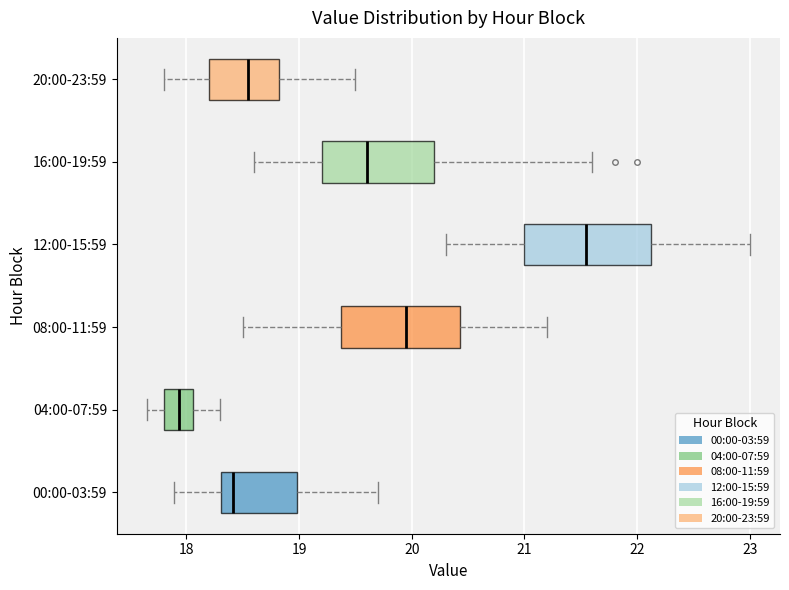

Which box's median line is the furthest to the left?

04:00-07:59